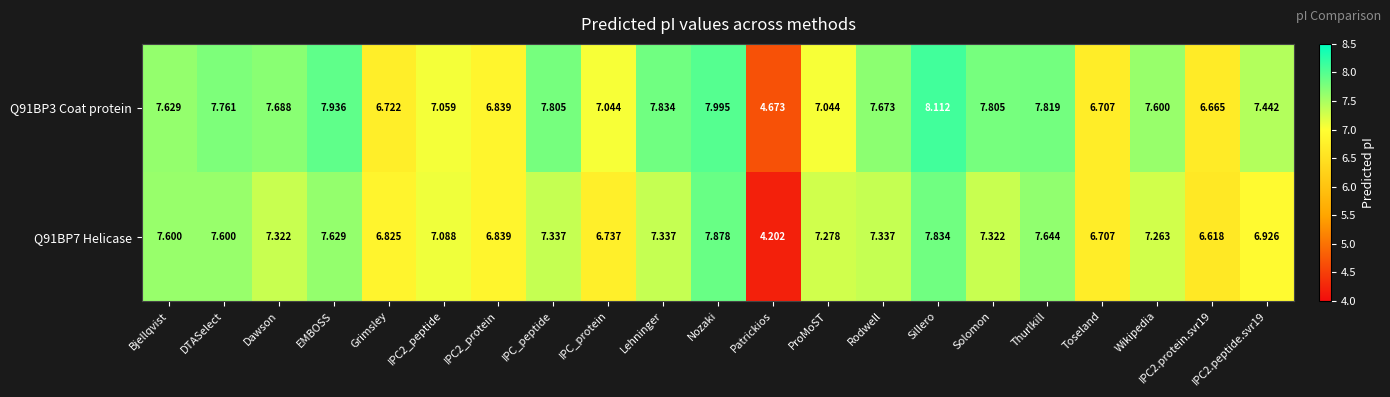

Which series has the largest range (max minus min)?

Q91BP7 Helicase